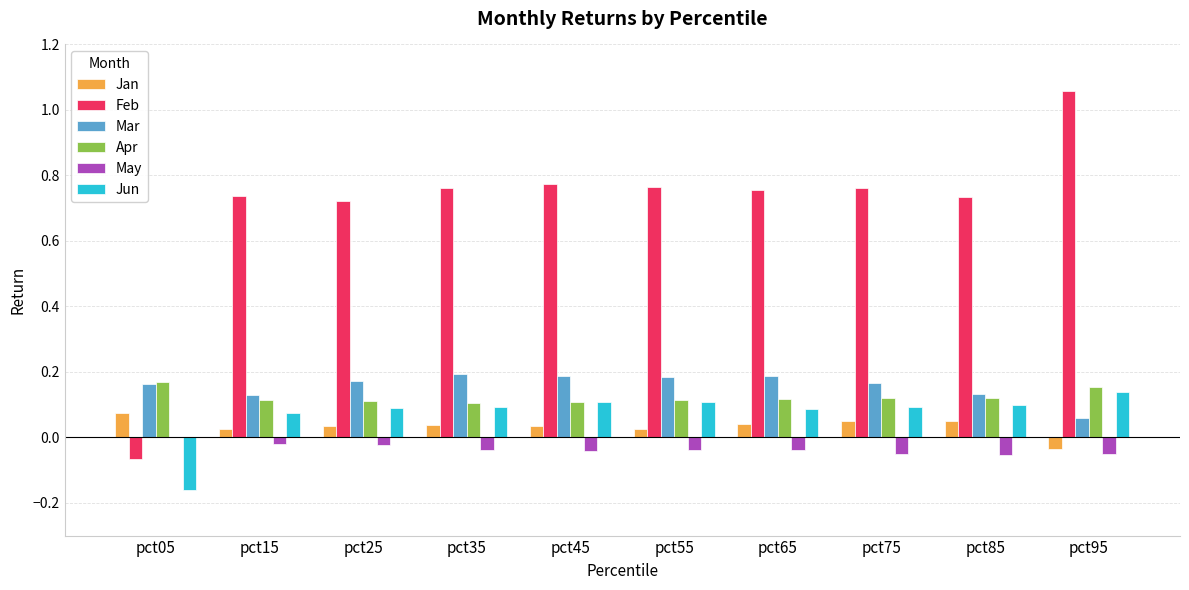

Which category has the highest value across all series?

pct95